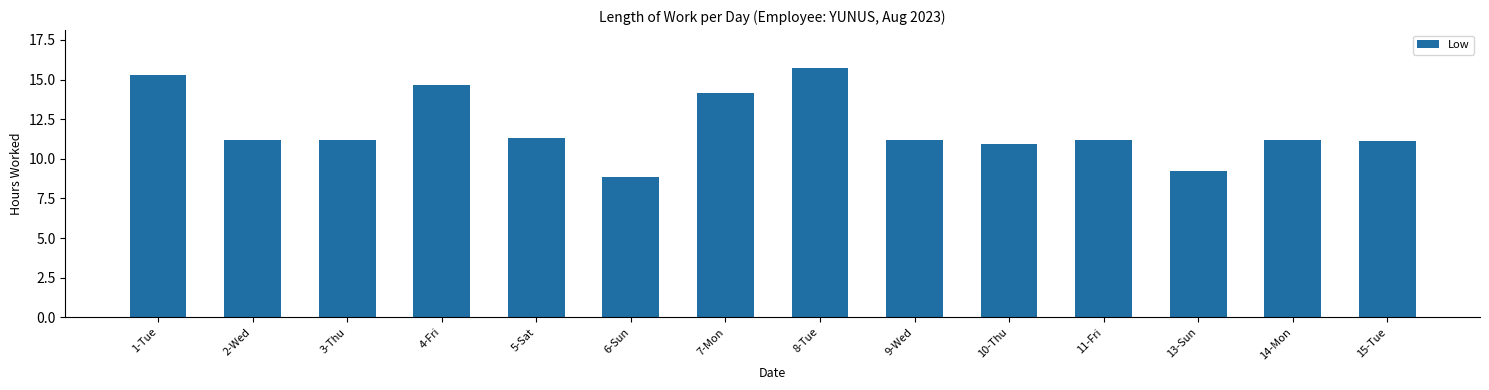

Which category has the lowest value across all series?

6-Sun